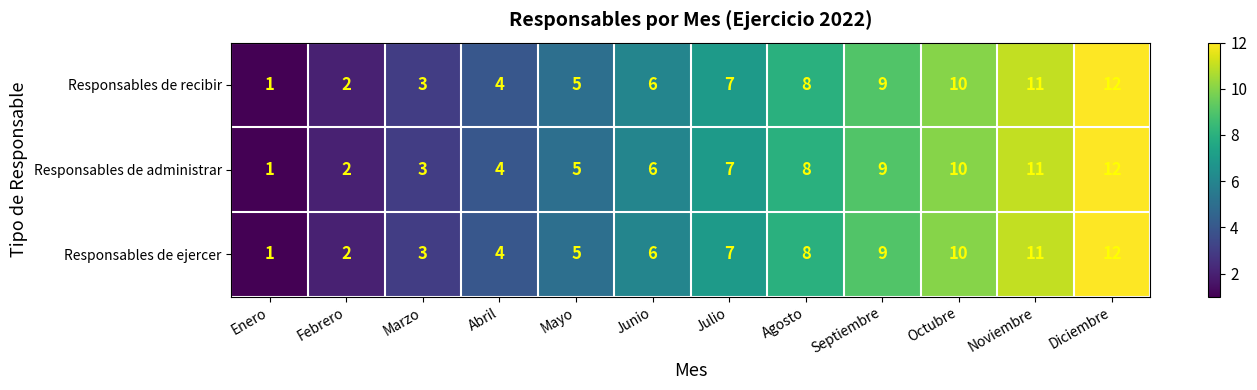

What is the total value across all series at Noviembre?

33